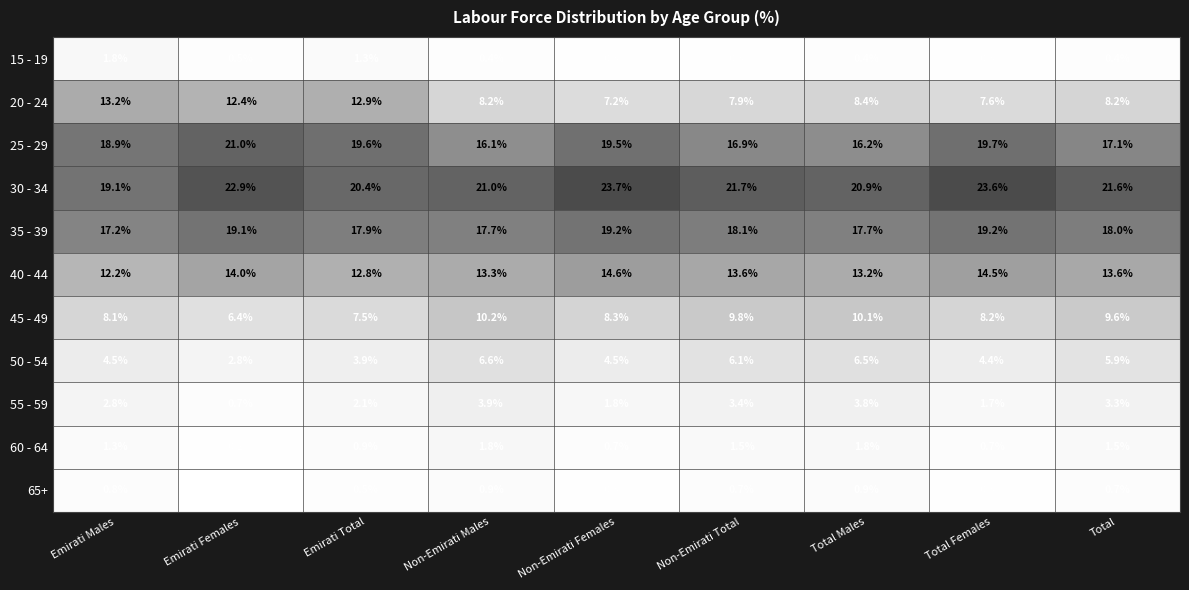

At which label does 60 - 64 reach its minimum?

Emirati Females